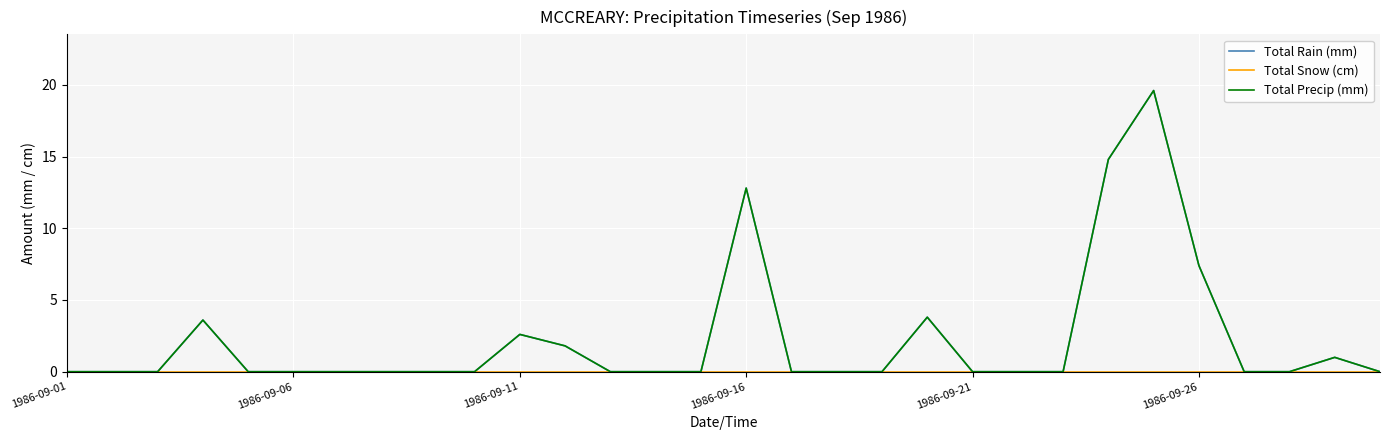

Where is the first local maximum for Total Rain (mm)?

1986-09-16